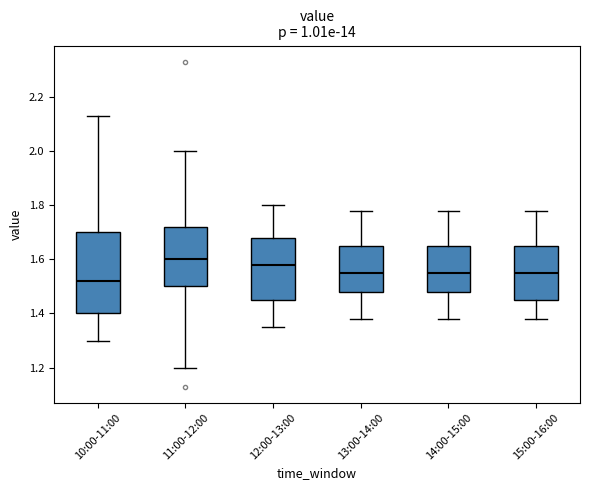

Reading left to right, read every box against the y-axis: the position of its median line, the range the box covers, and the ends of its whiskers. The values are not printed on the chart, so give them approximately, as read against the axis.

10:00-11:00: median 1.52, box 1.40 to 1.70, whiskers 1.30 to 2.14
11:00-12:00: median 1.60, box 1.50 to 1.72, whiskers 1.20 to 2.00
12:00-13:00: median 1.58, box 1.46 to 1.68, whiskers 1.36 to 1.80
13:00-14:00: median 1.56, box 1.48 to 1.66, whiskers 1.38 to 1.78
14:00-15:00: median 1.56, box 1.48 to 1.66, whiskers 1.38 to 1.78
15:00-16:00: median 1.56, box 1.46 to 1.66, whiskers 1.38 to 1.78